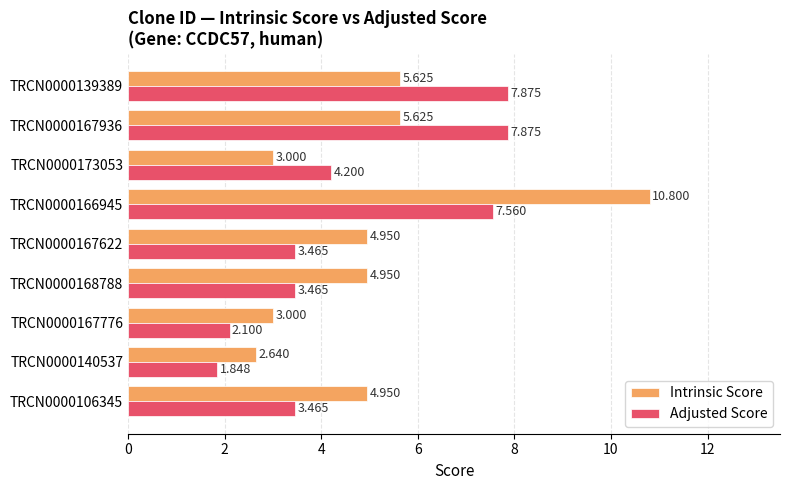

Between TRCN0000140537 and TRCN0000106345, which series saw the biggest shift?

Intrinsic Score